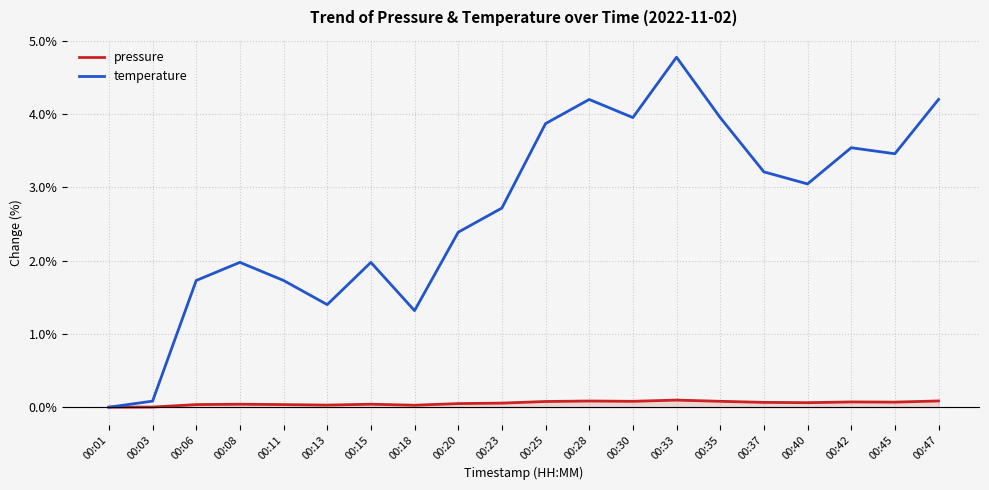

True or false: temperature and pressure cross at least once.

False